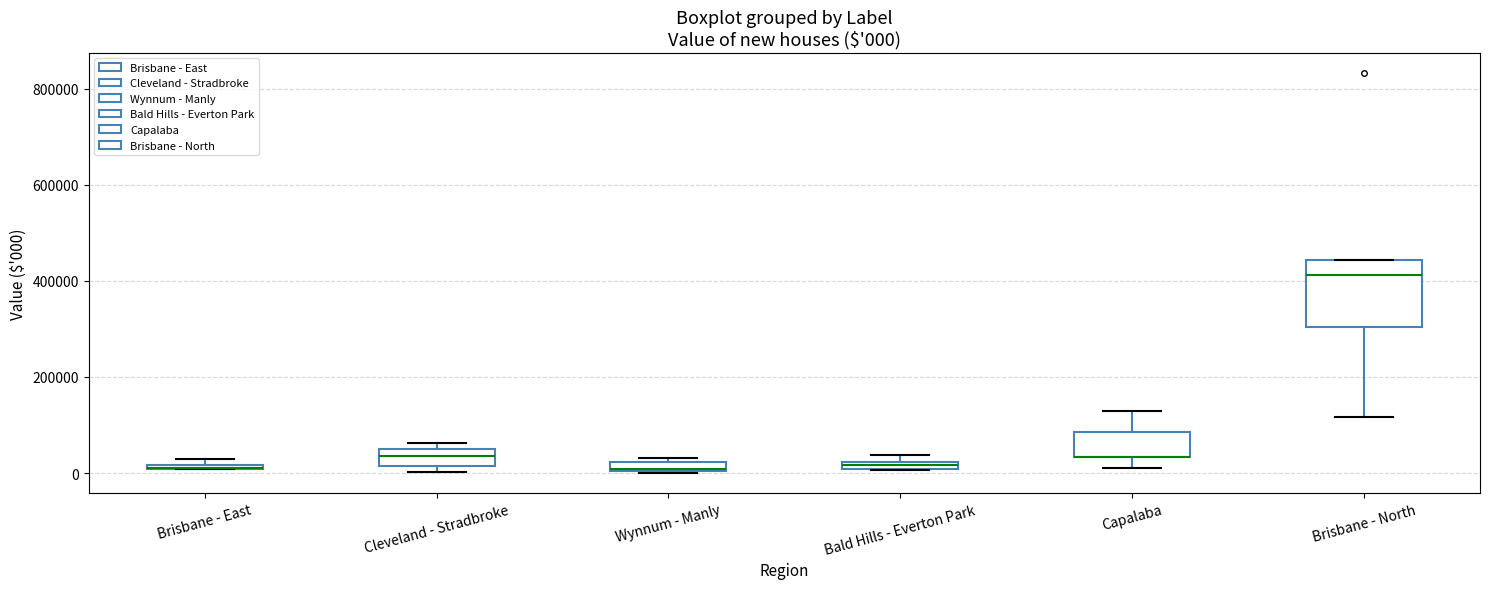

Which box is the tallest, from its lower edge to its upper edge?

Brisbane - North